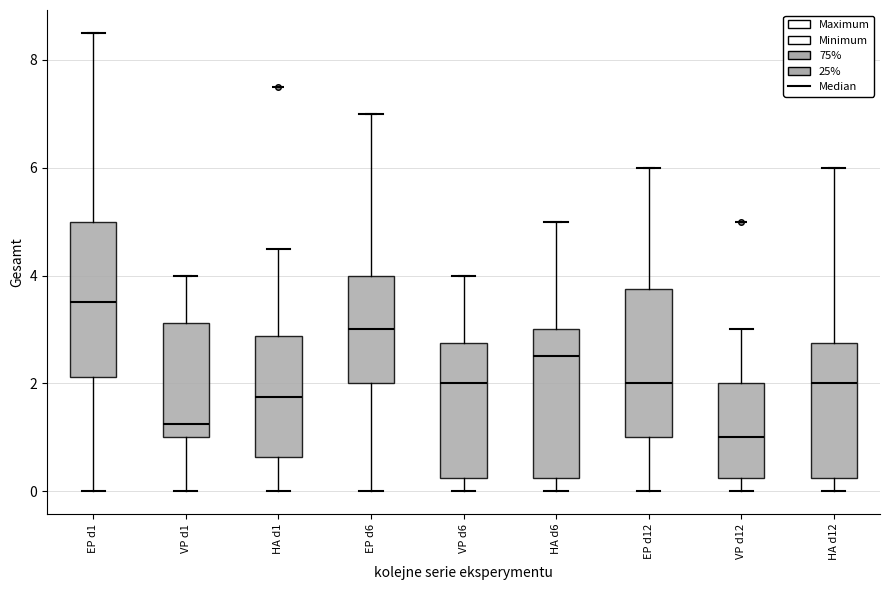

Which box's median line is the lowest?

VP d12